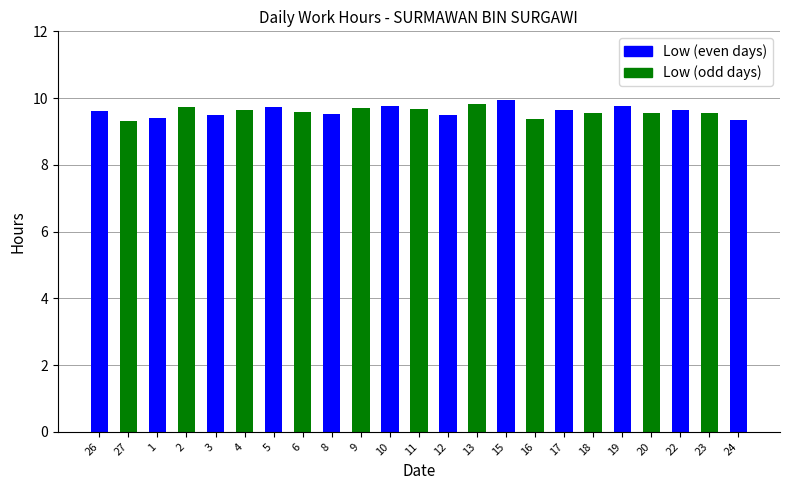

What is the label of the 19th bar from the left?

19